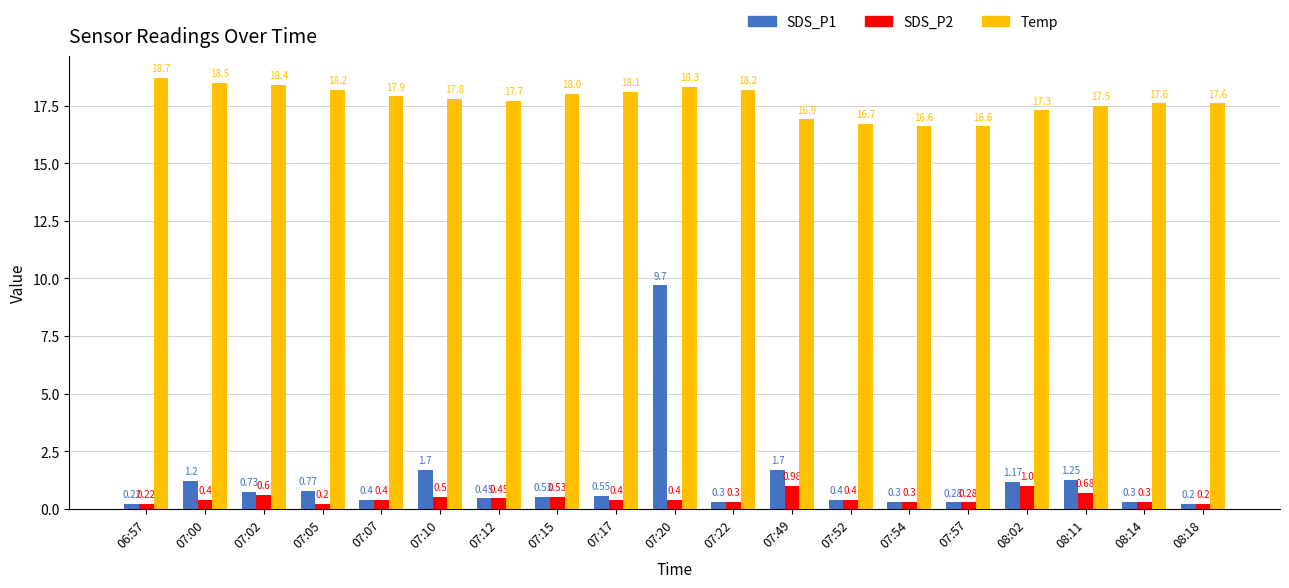

What is the difference between the Temp values at 07:07 and 07:00?

0.6